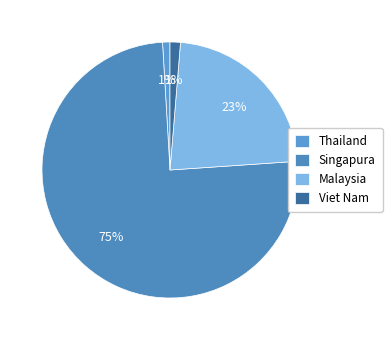

How many slices are in this pie chart?

4